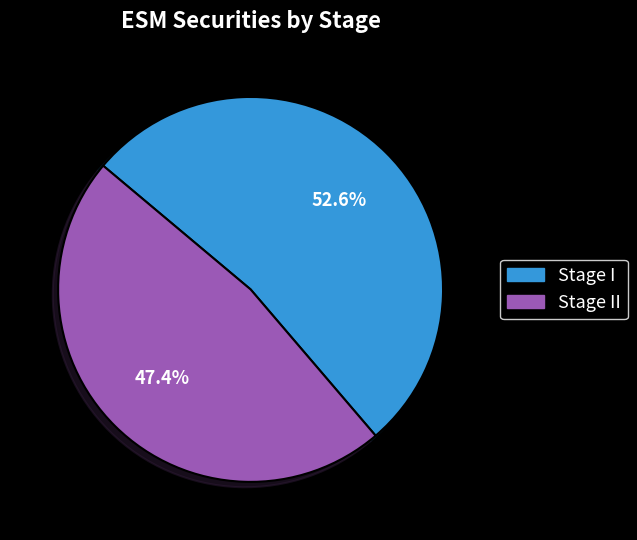

How many slices are in this pie chart?

2